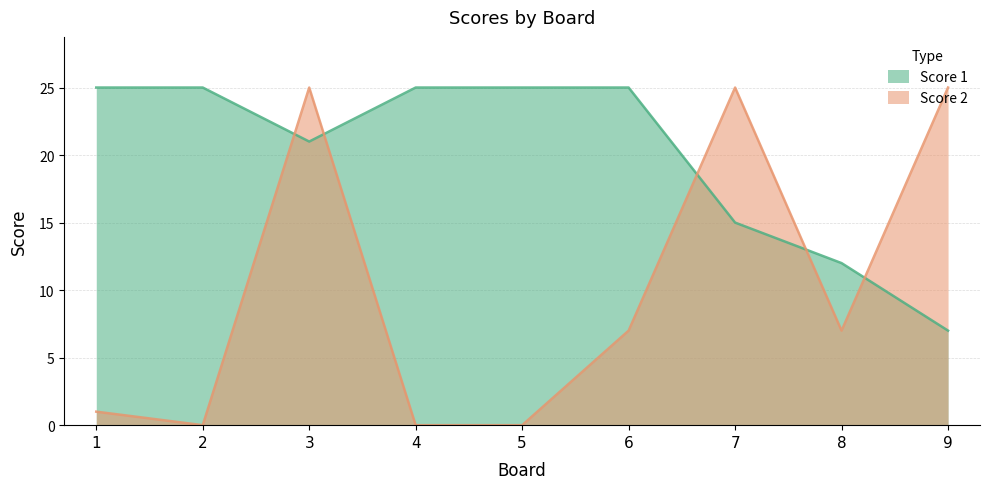

What is the sum of the Score 2 values at 1 and 3?

26